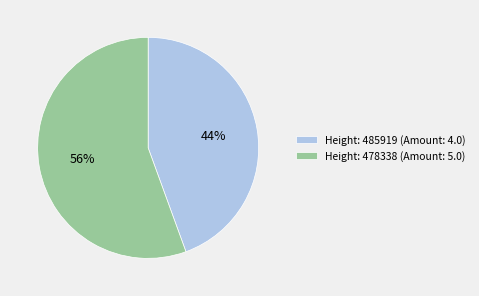

Is it true that Height: 485919 (Amount: 4.0) is 44% of the pie?

True